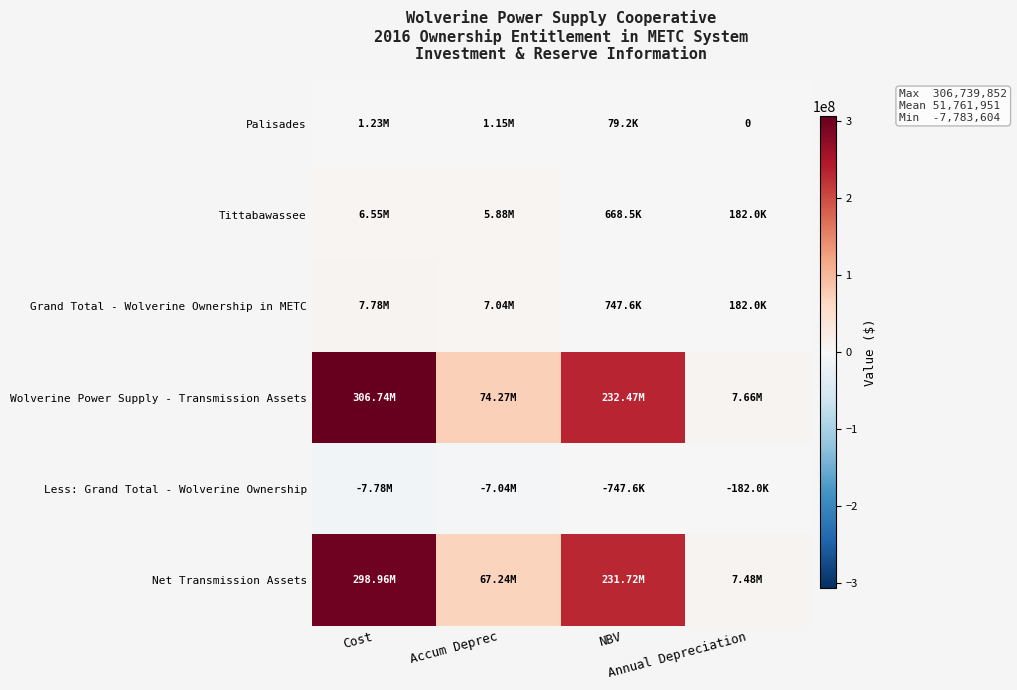

What is the maximum value shown in the chart?

306739852.0